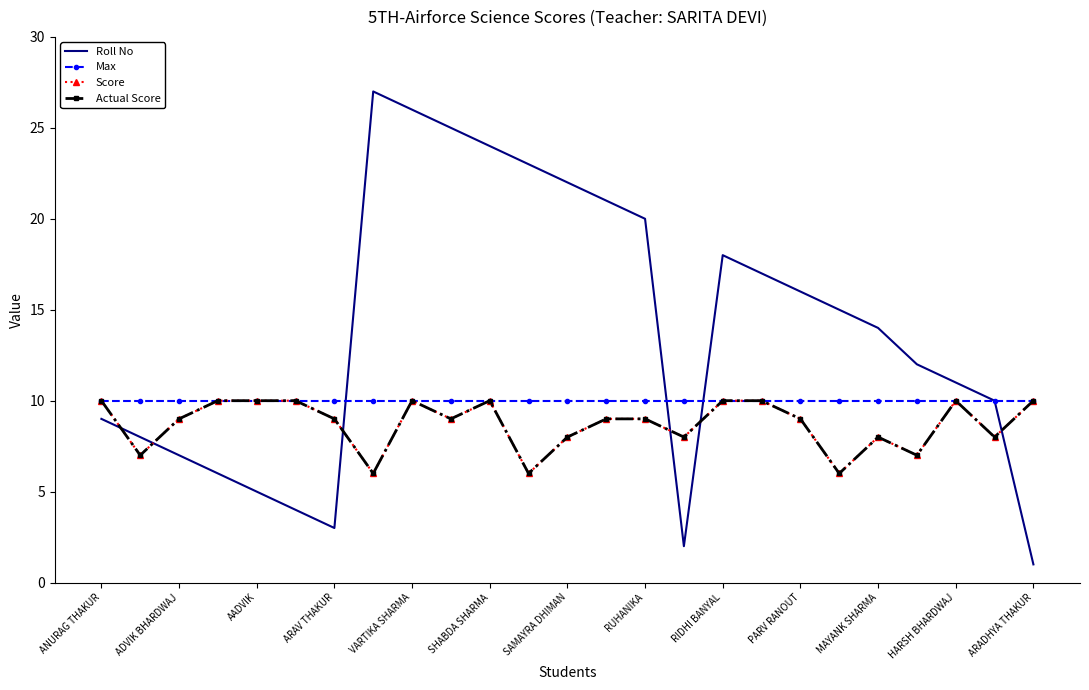

Where do Score and Roll No first cross each other?

ANURAG THAKUR and ADVIK BHARDWAJ